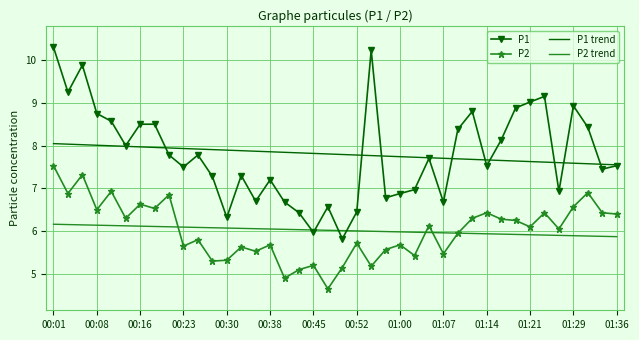

What is the maximum value for P2 trend?

6.2